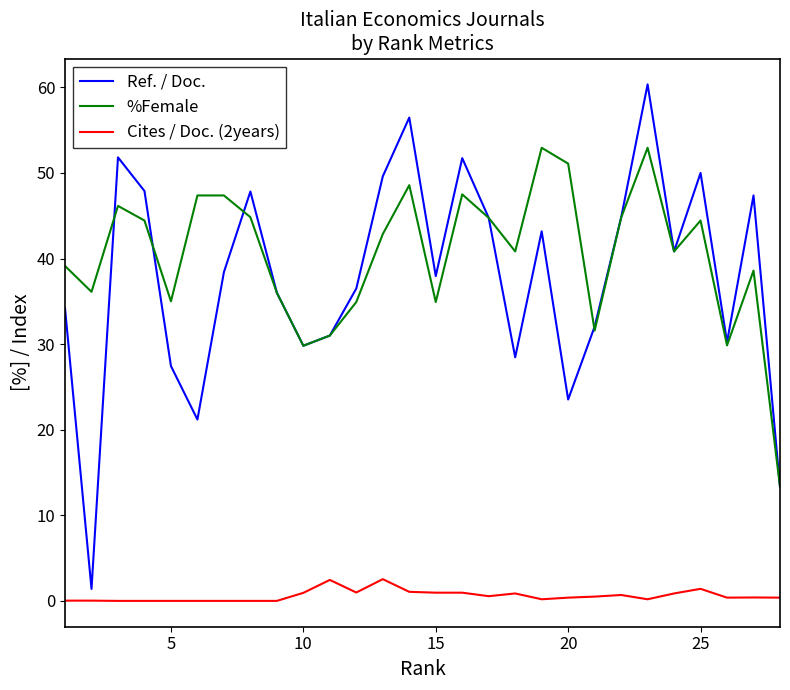

Which series has the widest spread of values?

Ref. / Doc.